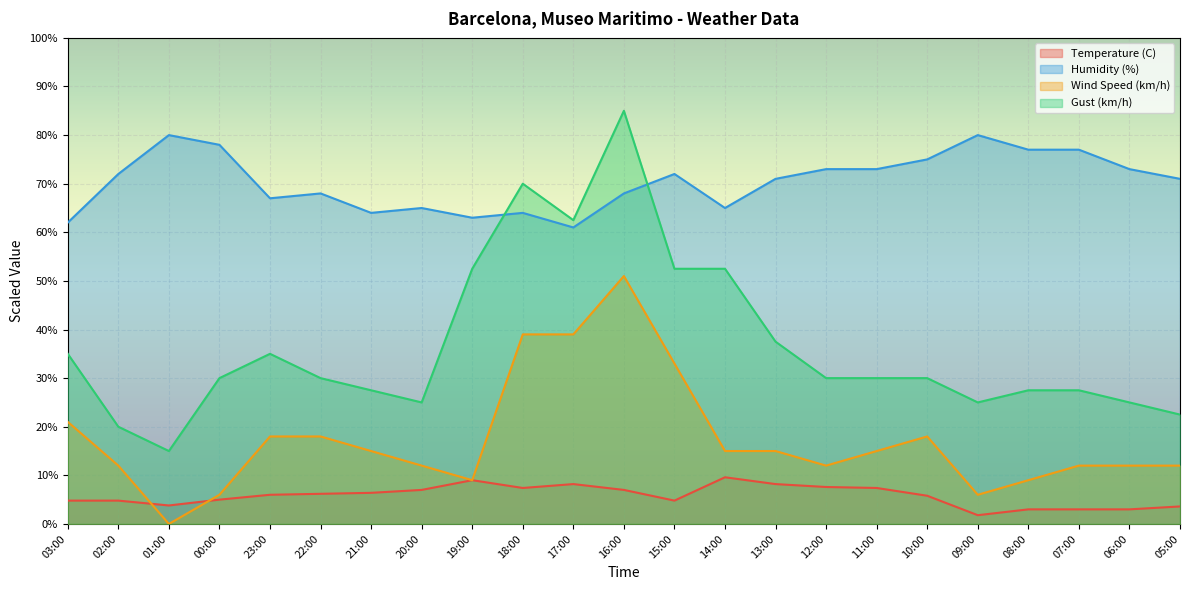

What is the difference between the Wind Speed (km/h) values at 22:00 and 02:00?

6.0